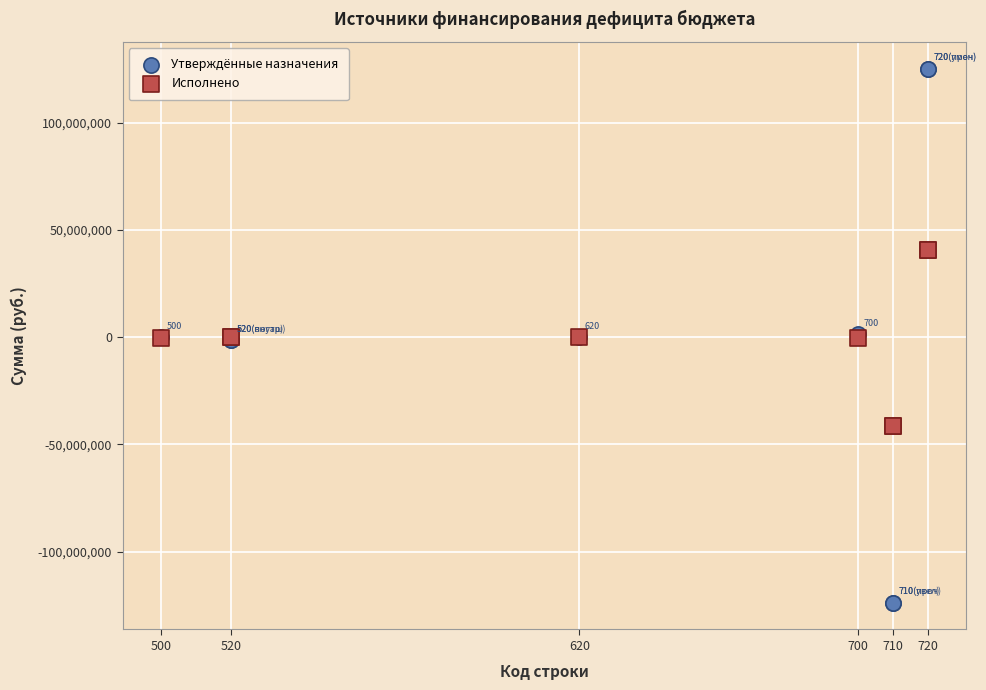

What is the X range (max minus min) for the scatter plot?

220.0